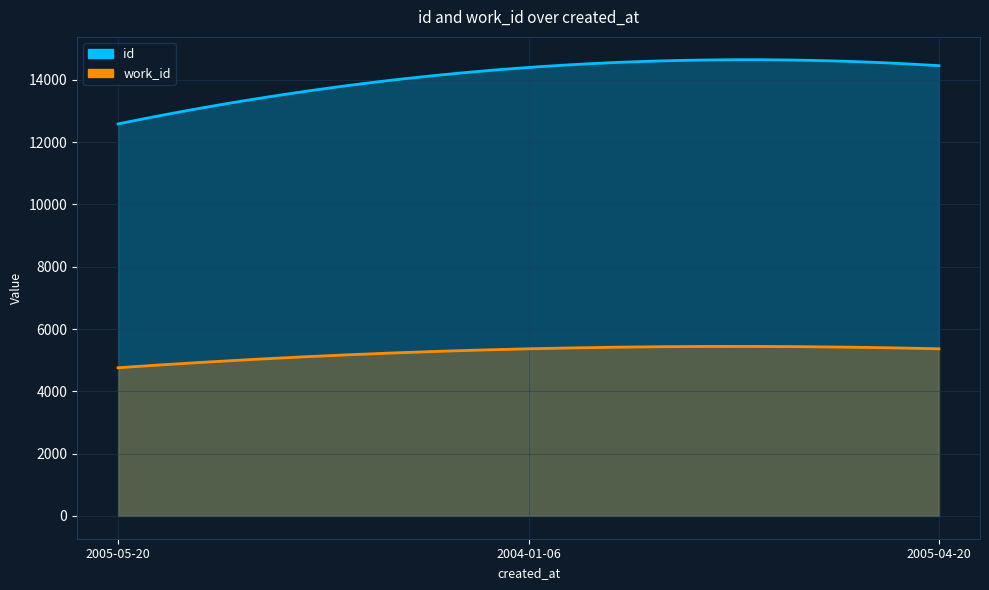

The value of id at 2004-01-06 is 14400. True or false?

True